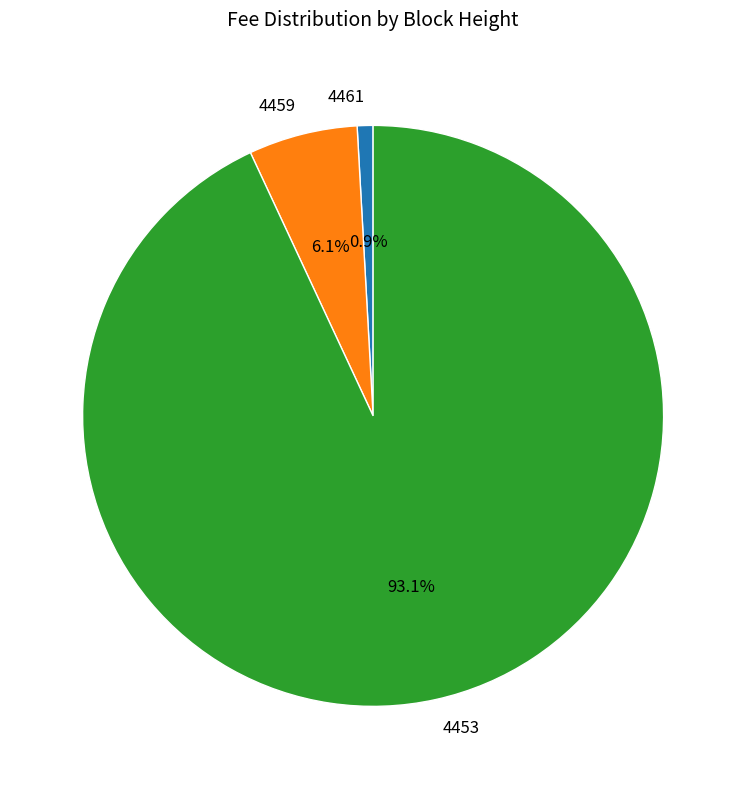

To the nearest percent, what is the difference between the 4461 and 4453 slice percentages?

92%